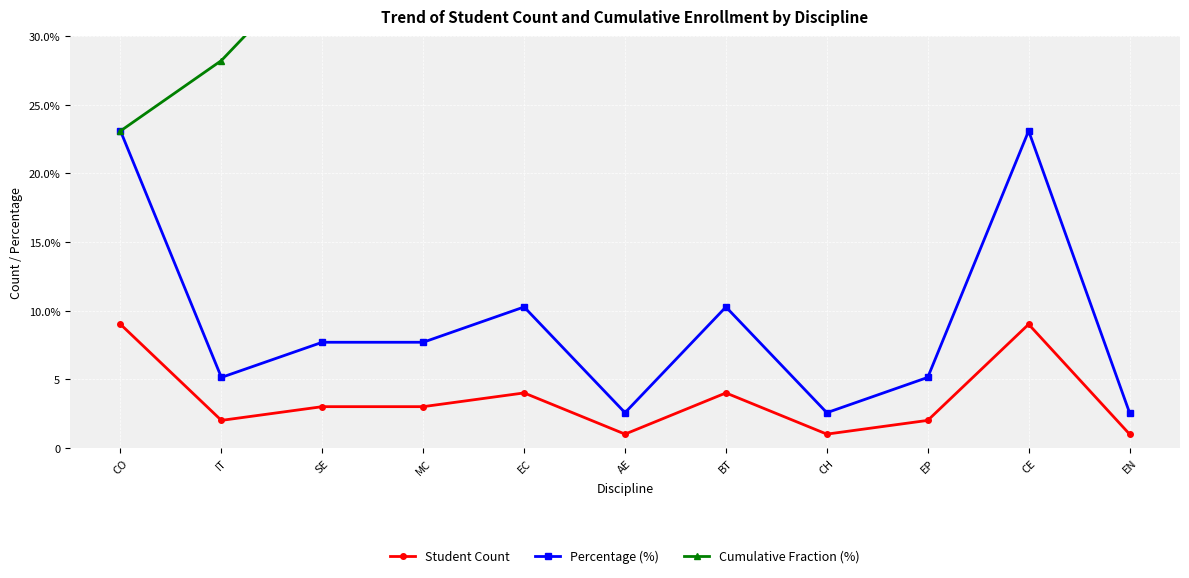

Is it true that Student Count equals 0.7 at SE?

False